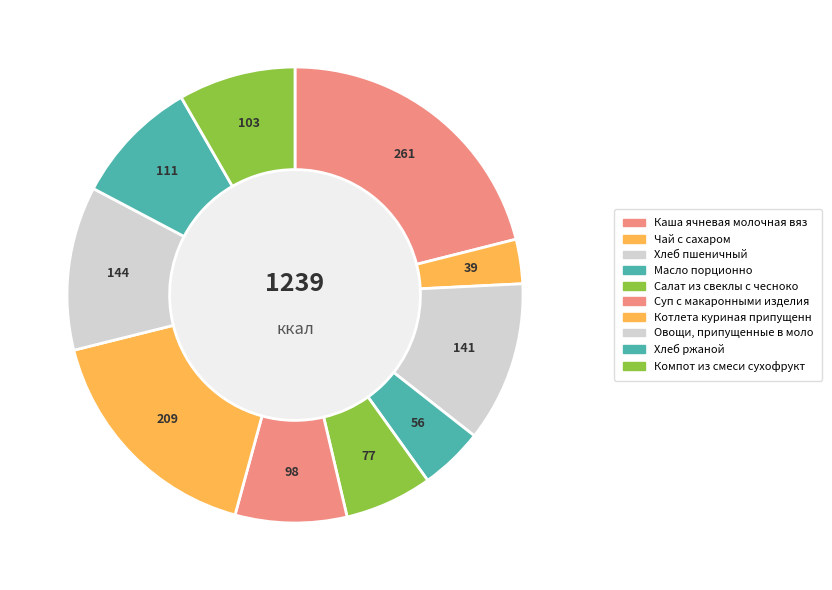

How many slices are in this pie chart?

10